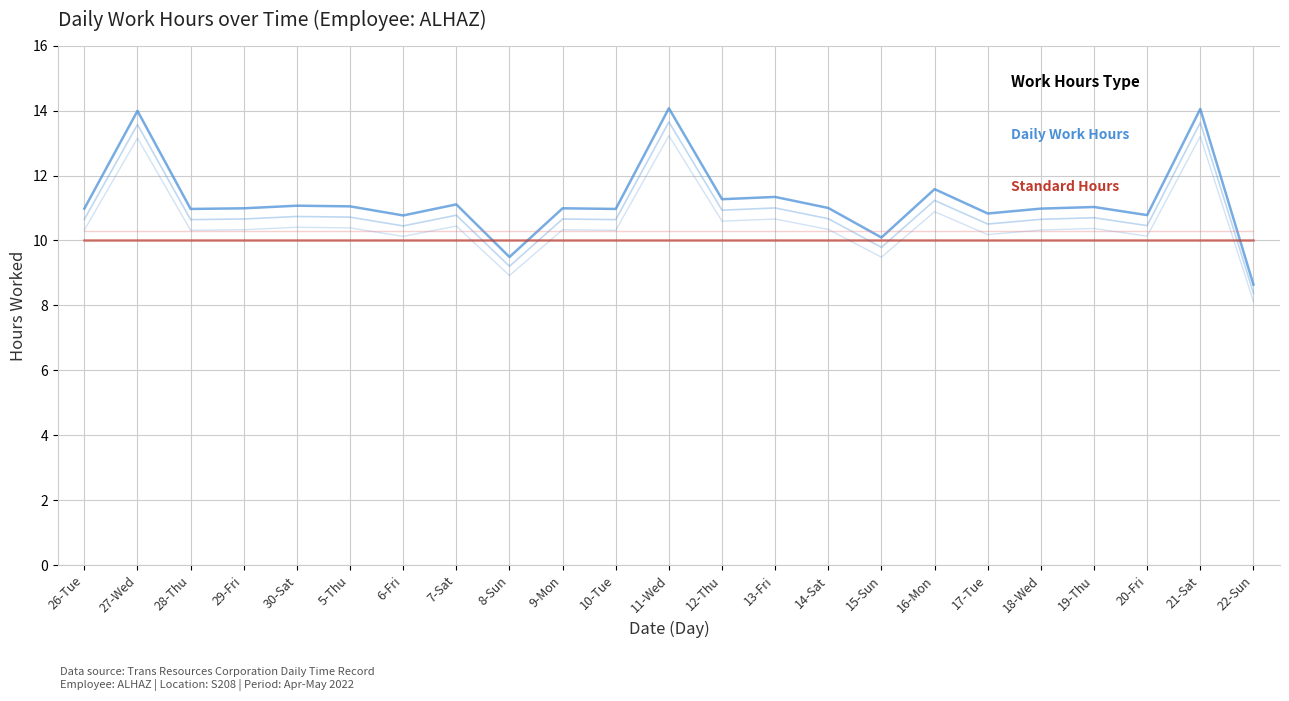

What position from the right is 28-Thu?

21